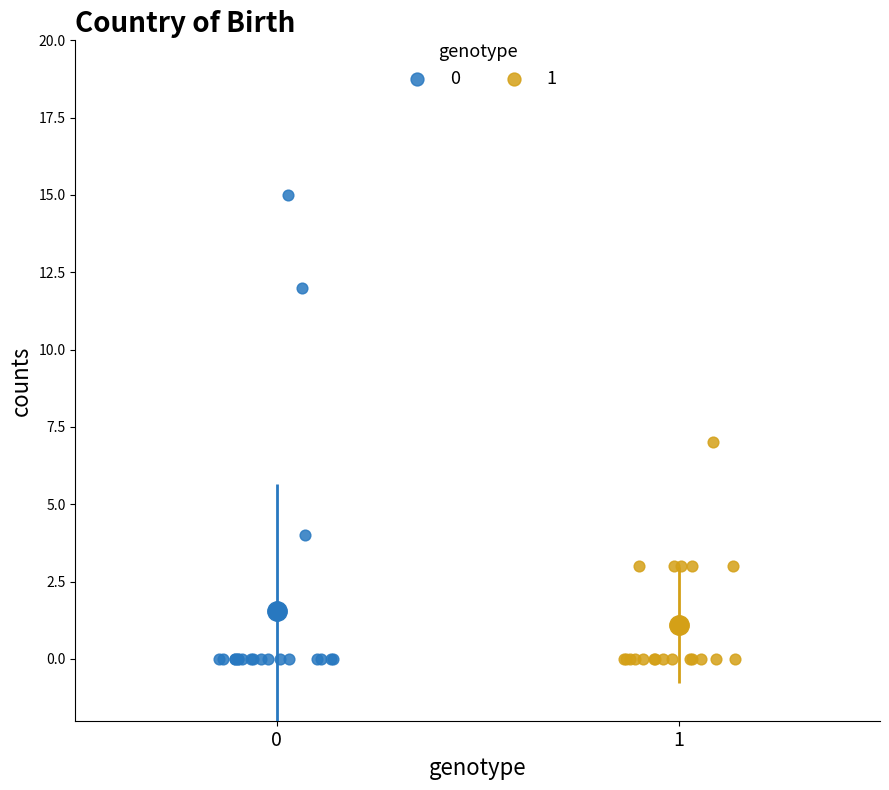

What are all the series names shown in the legend?

0, 1